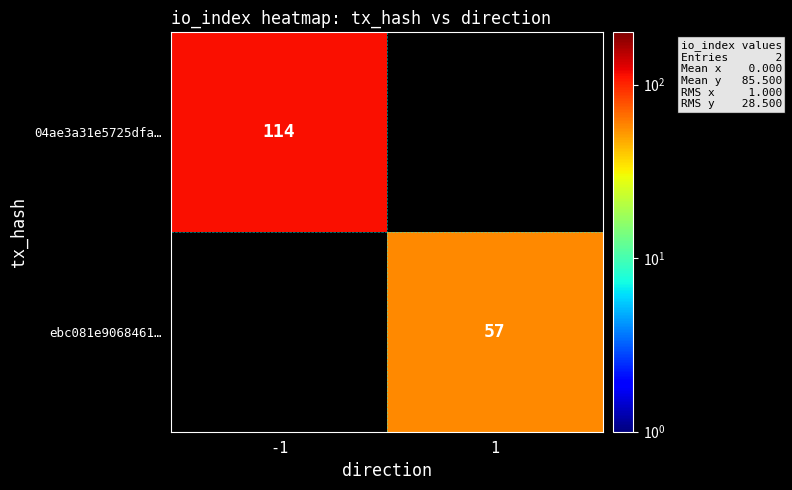

True or false: 04ae3a31e5725dfa… has a value of 114 at -1.

True